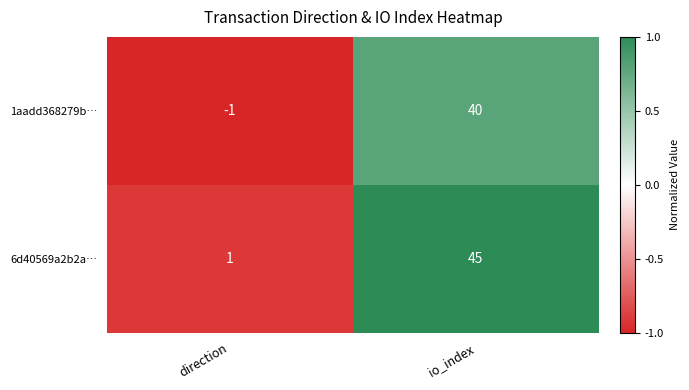

What is the sum of the 6d40569a2b2a… values at io_index and direction?

46